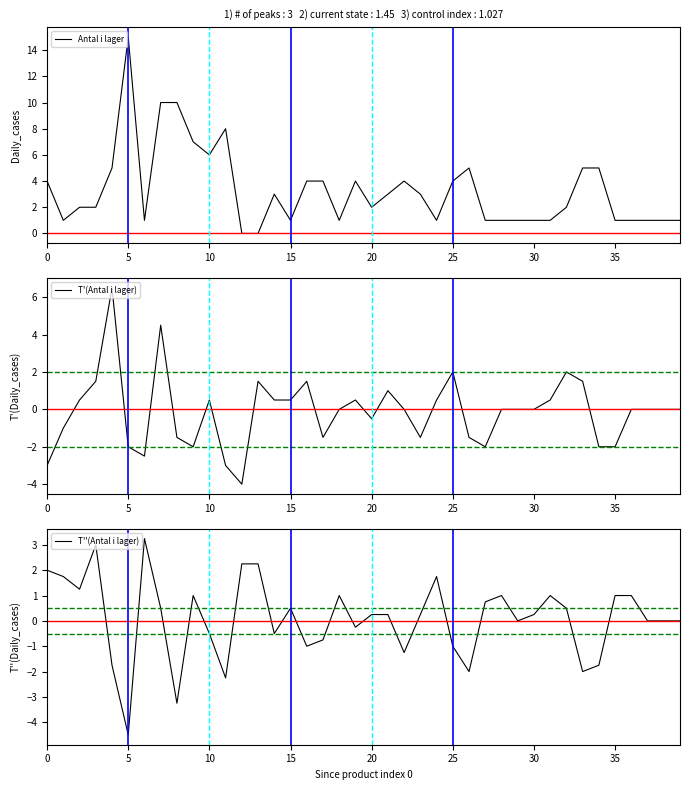

In Antal i lager, how many points are lower than both neighbors (excluding endpoints)?

7